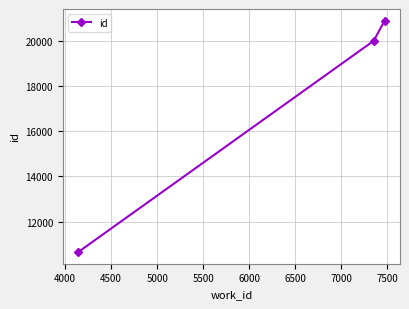

What is the difference between the maximum and minimum values?

10255